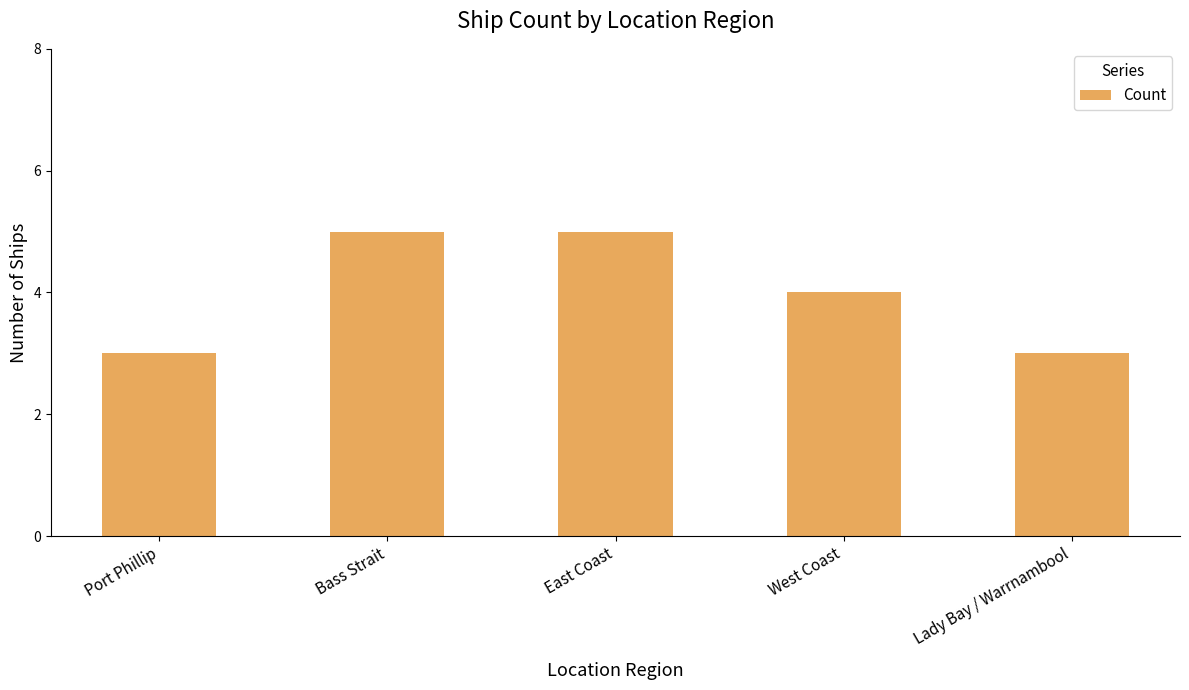

Are the bars grouped side by side (vs. stacked)?

No